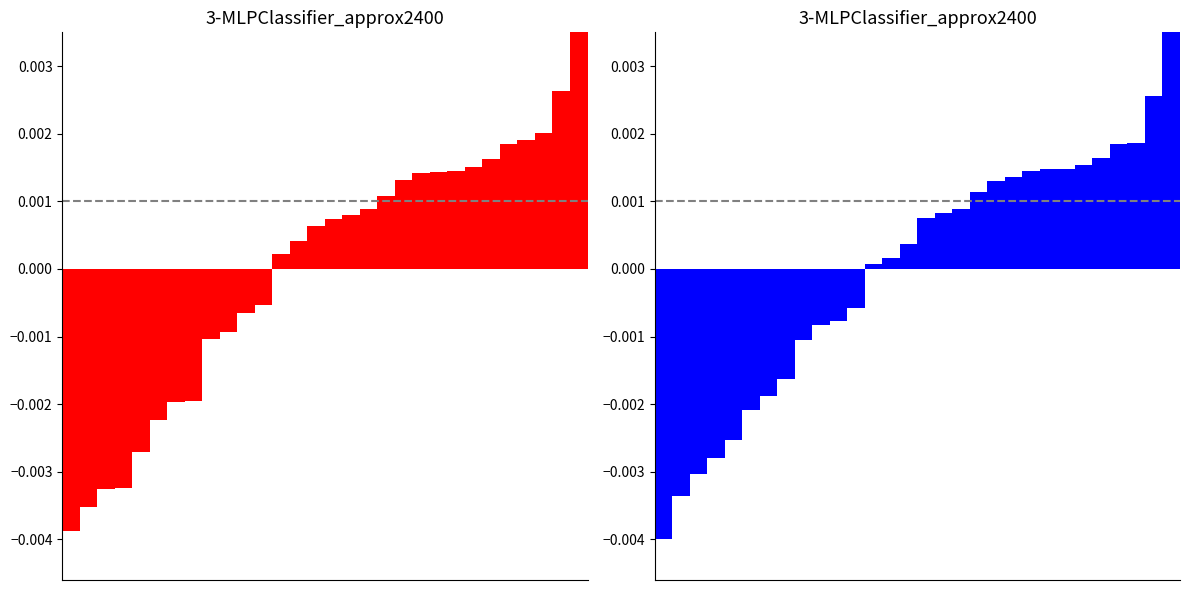

Count the number of data series in this chart.

2